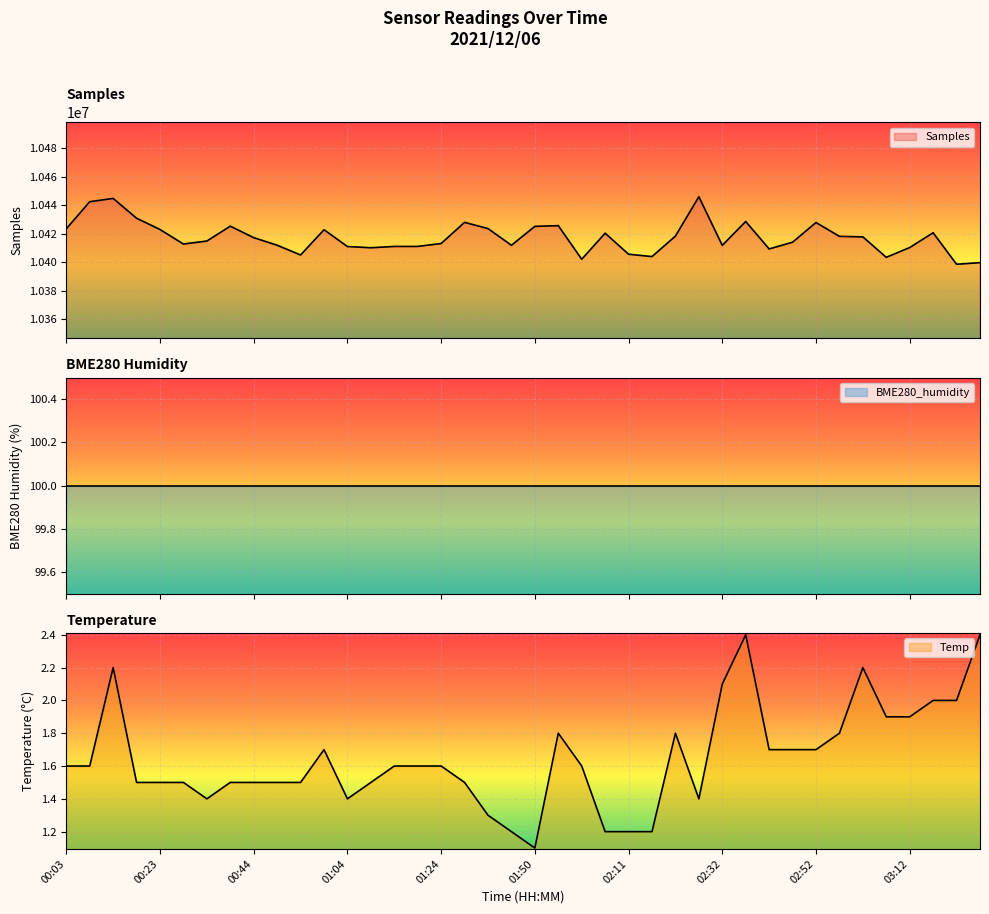

True or false: Temp and Samples intersect in this chart.

False